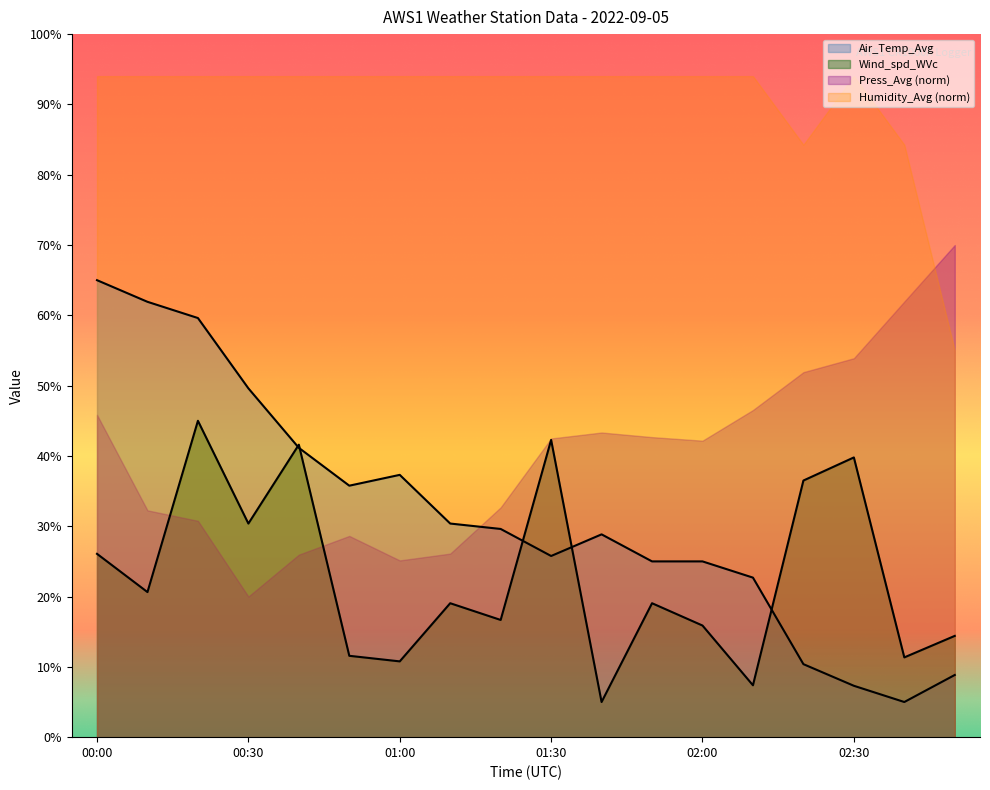

What is the difference between the second highest and minimum values in the Wind_spd series?

37.3